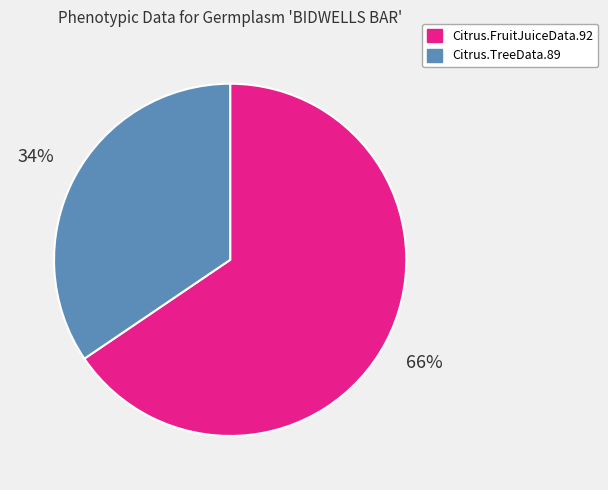

Approximately how many times larger is the value at Citrus.FruitJuiceData.92 compared to Citrus.TreeData.89?

1.9